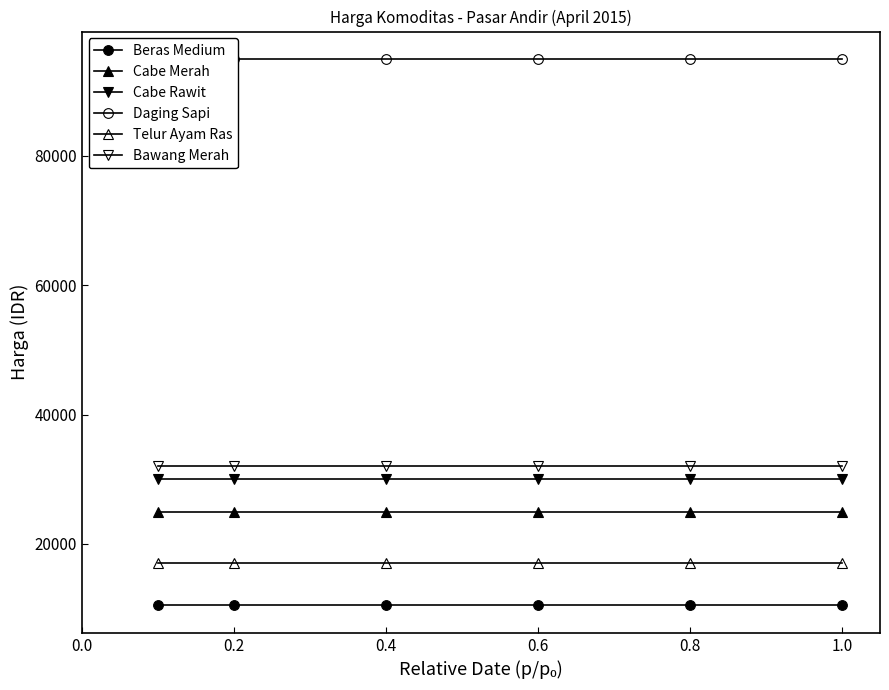

The Cabe Merah series shows 25000 at 1.0. True or false?

True